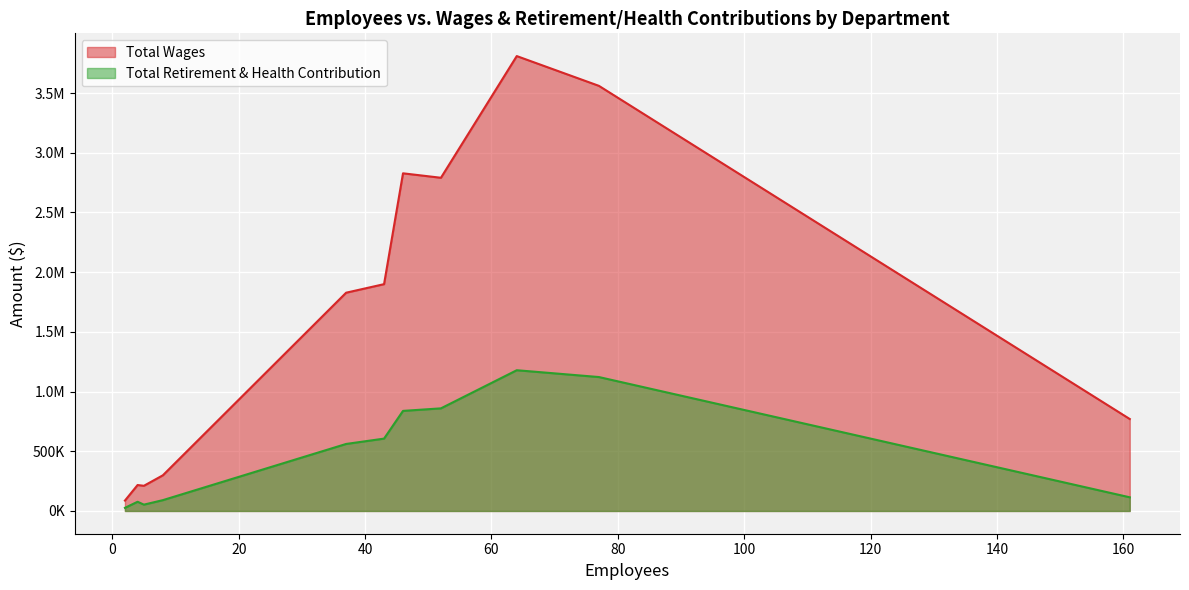

The value of Total Retirement & Health Contribution at Reef-Sunset Unified is 114561. True or false?

True